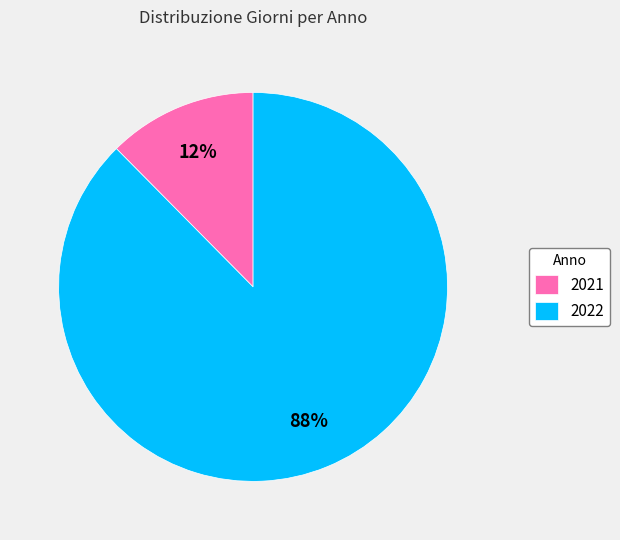

Is the sum of 2021 and 2022 greater than half?

Yes